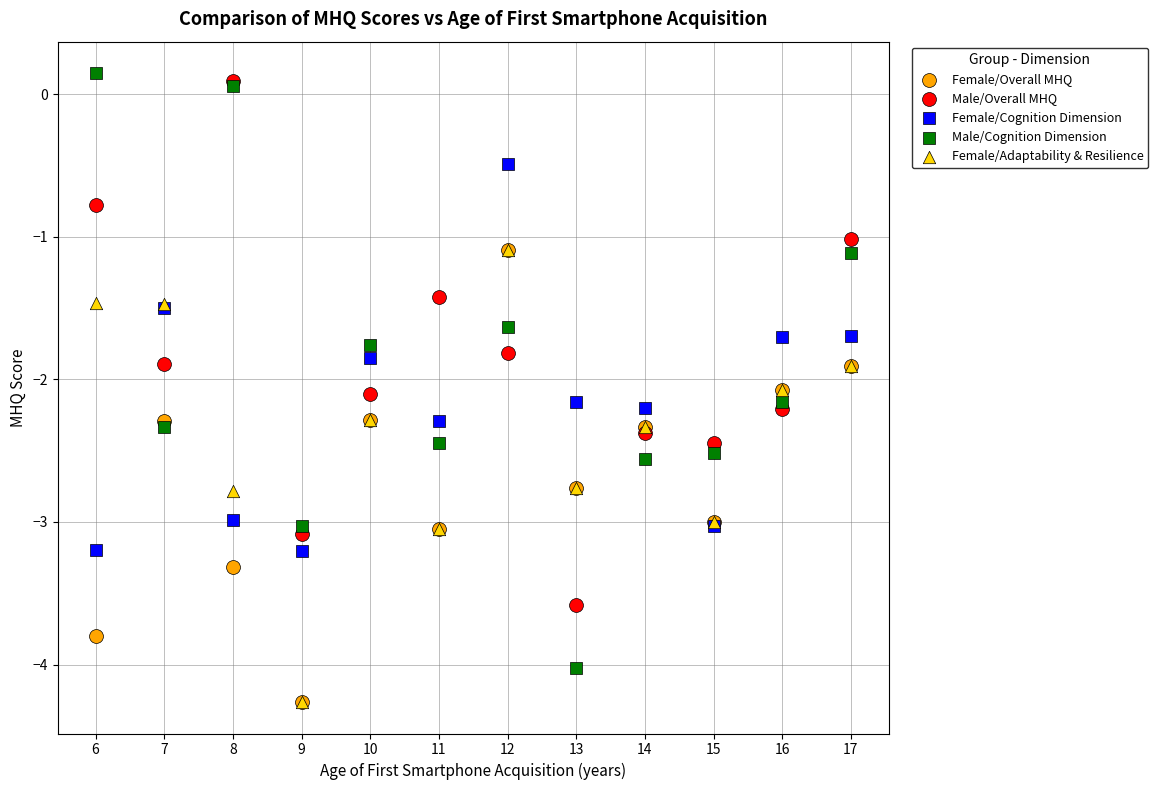

Which series has the widest spread of Y values?

Male/Cognition Dimension